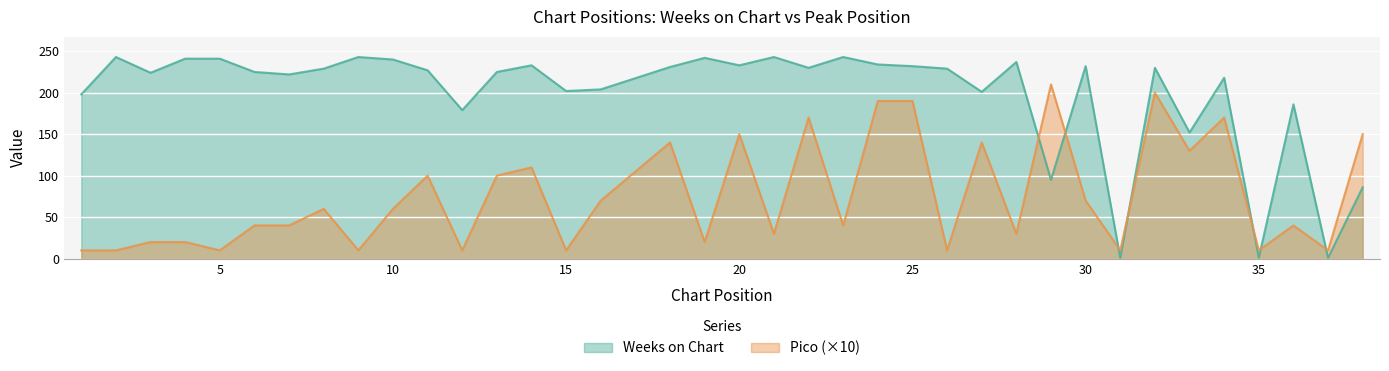

Between which two adjacent categories do Pico and Weeks on Chart first intersect?

28 and 29